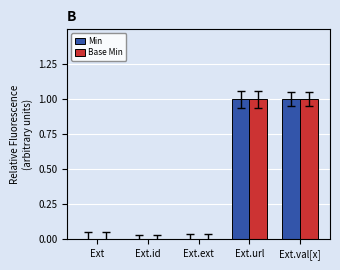

Is the value of Base Min at Ext.id greater than the value of Min at Ext.url?

No